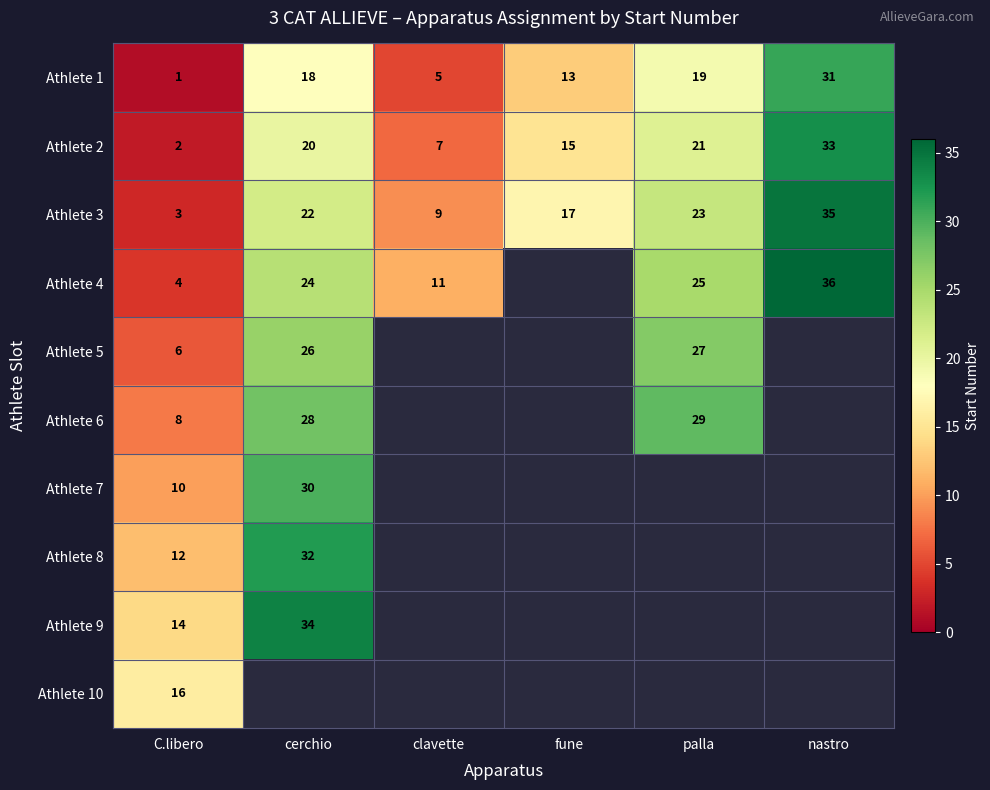

The value of Athlete 1 at C.libero is 1. True or false?

True